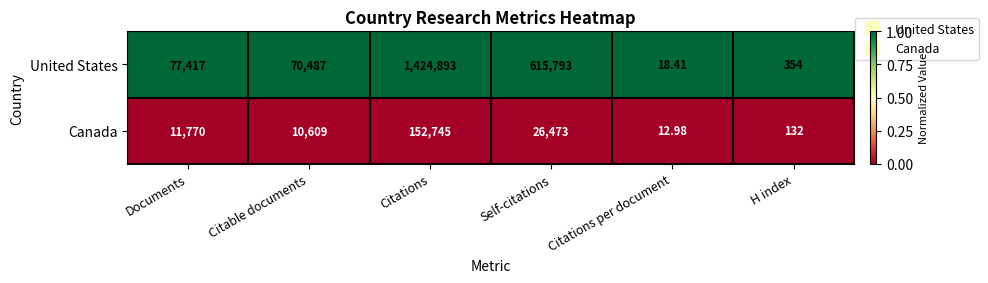

Rank the categories by Canada value from highest to lowest.

Citations, Self-citations, Documents, Citable documents, H index, Citations per document